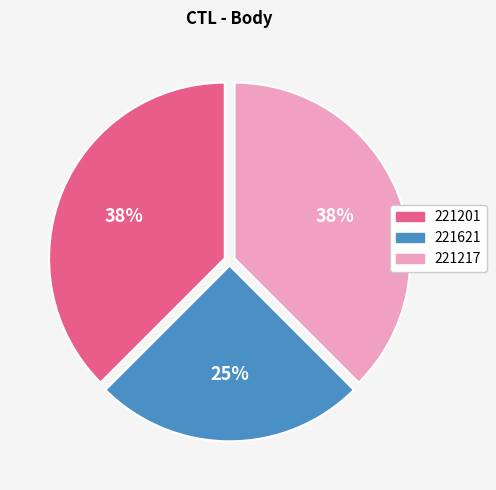

Approximately how many times larger is the value at 221201 compared to 221217?

1.0